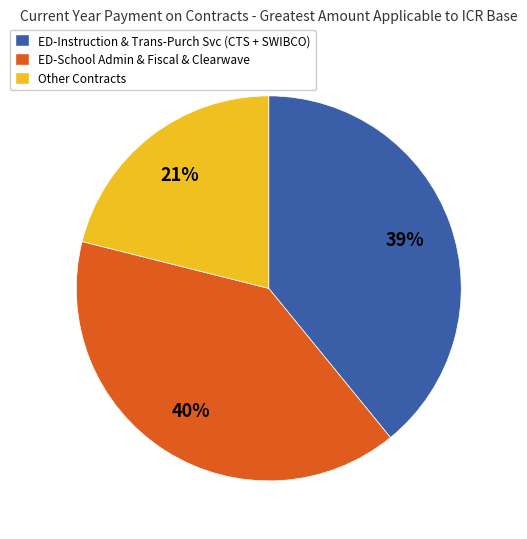

The ED-Instruction & Trans-Purch Svc (CTS + SWIBCO) slice represents 46% of the pie. True or false?

False